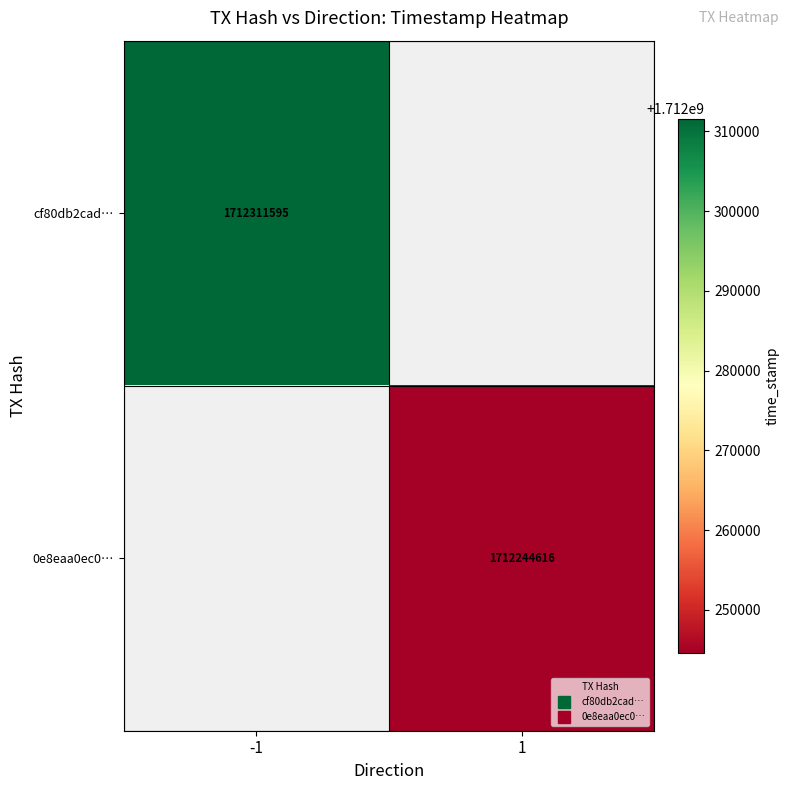

What value does the 0e8eaa0ec0… series have at 1?

1712244616.0